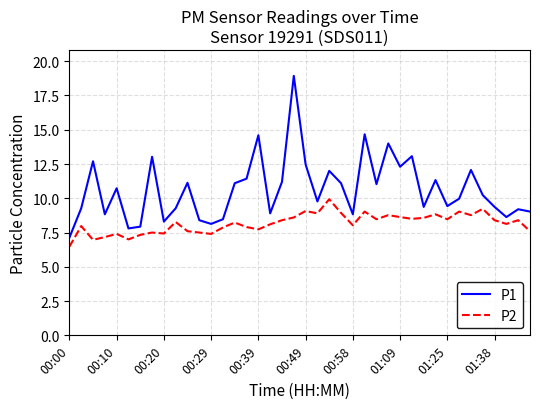

What is the minimum value for P1?

7.1